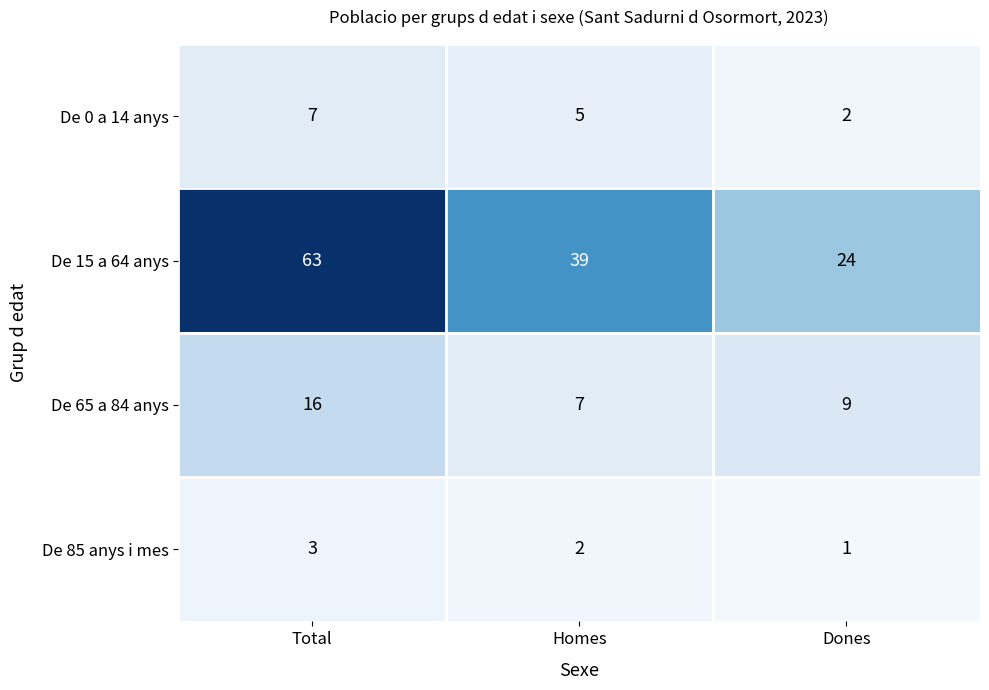

True or false: De 0 a 14 anys has a value of 1 at Dones.

False